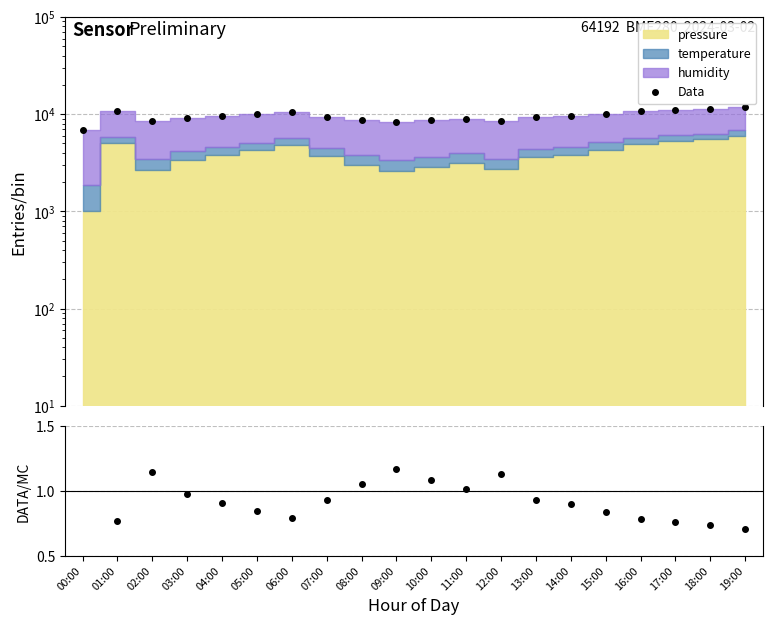

Does the chart have visible grid lines?

Yes